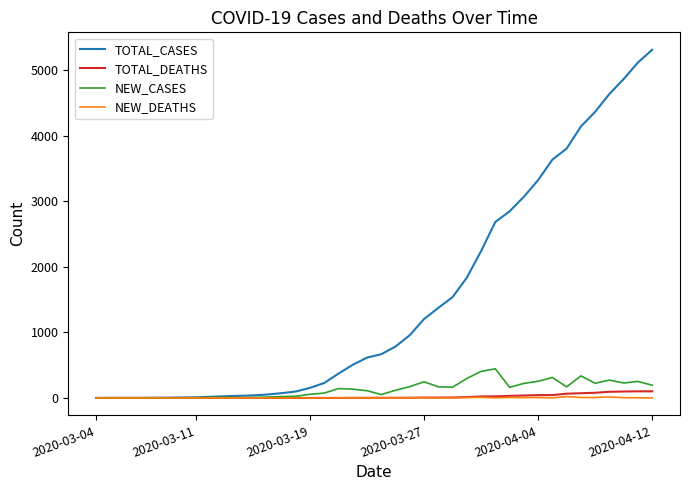

What is the maximum value for TOTAL_CASES?

5308